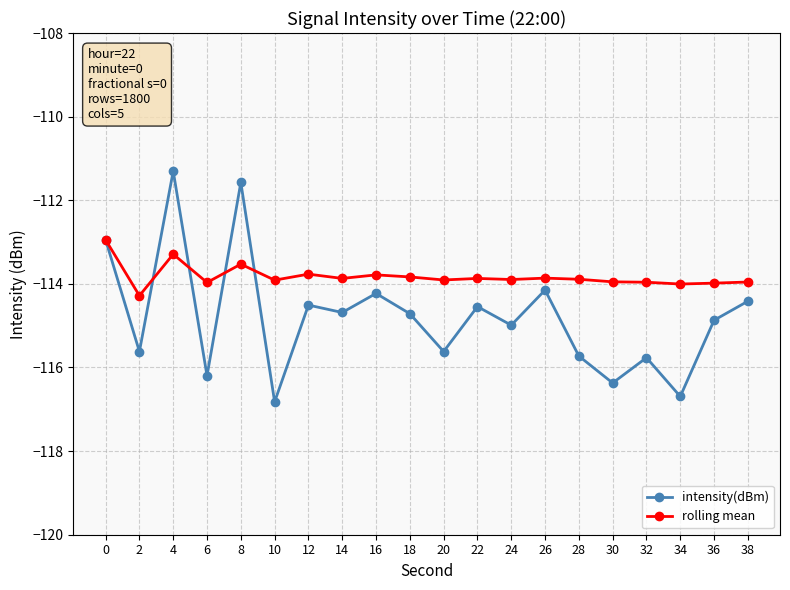

Which series has the largest total across all categories?

rolling mean